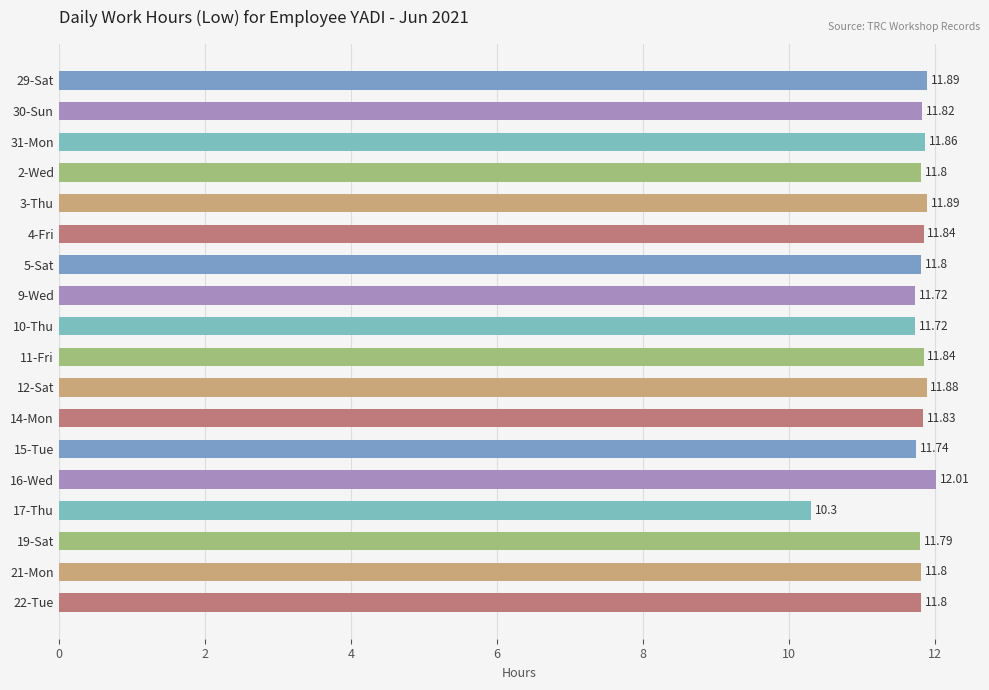

Between 14-Mon and 11-Fri, which is larger?

11-Fri